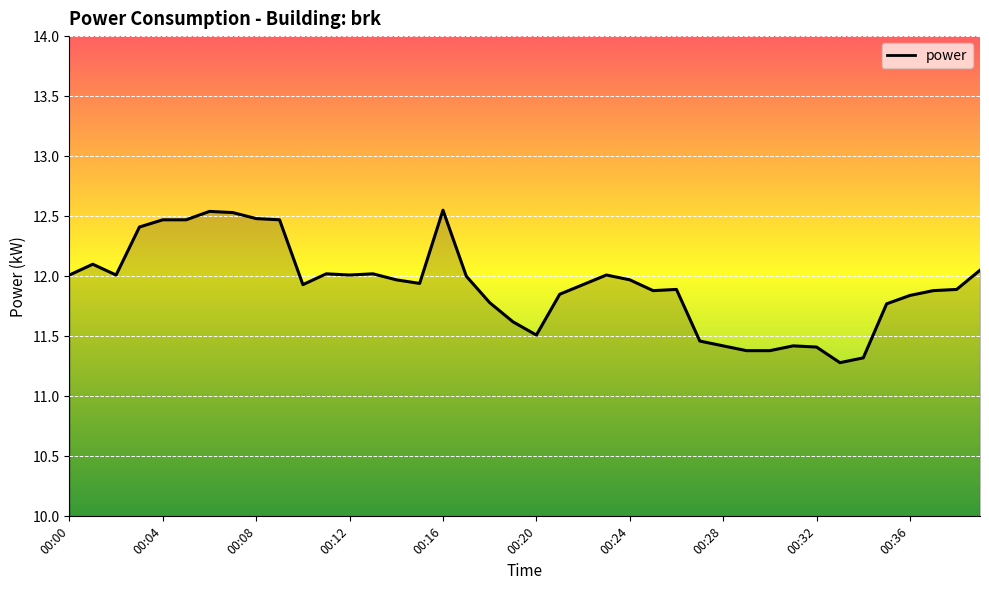

What is the difference between the maximum and minimum values?

1.3